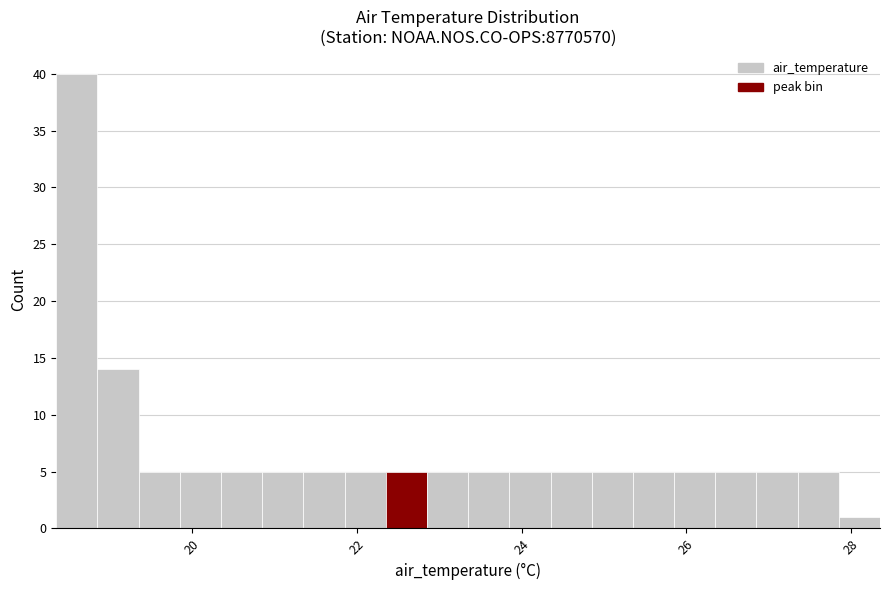

Around what value on the x-axis is the tallest bar? Give the approximate position of its centre, as read against the axis.

18.6